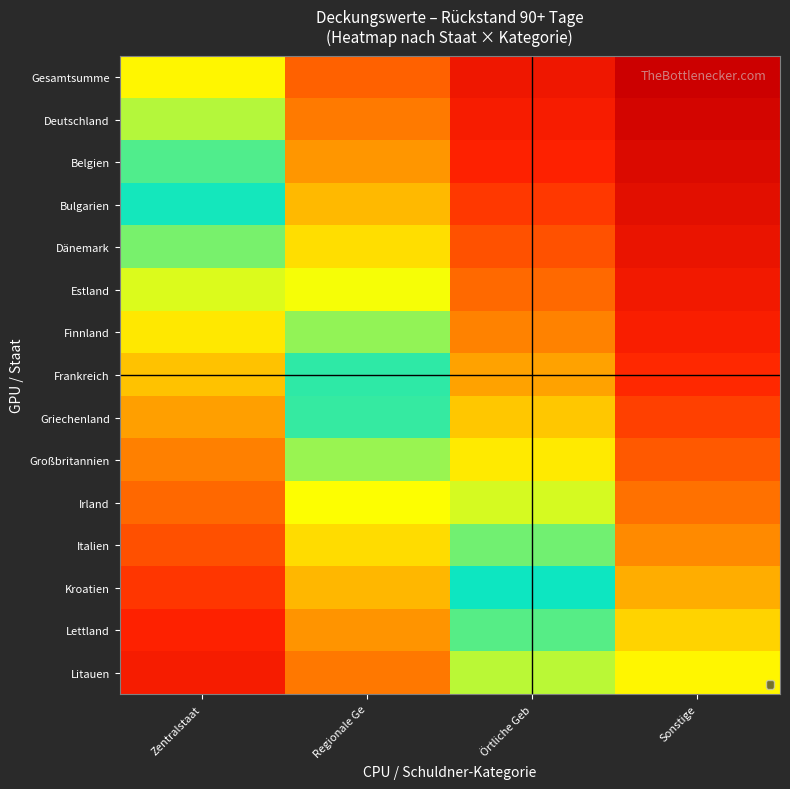

At which category does the chart reach its peak across all series?

Sonstige